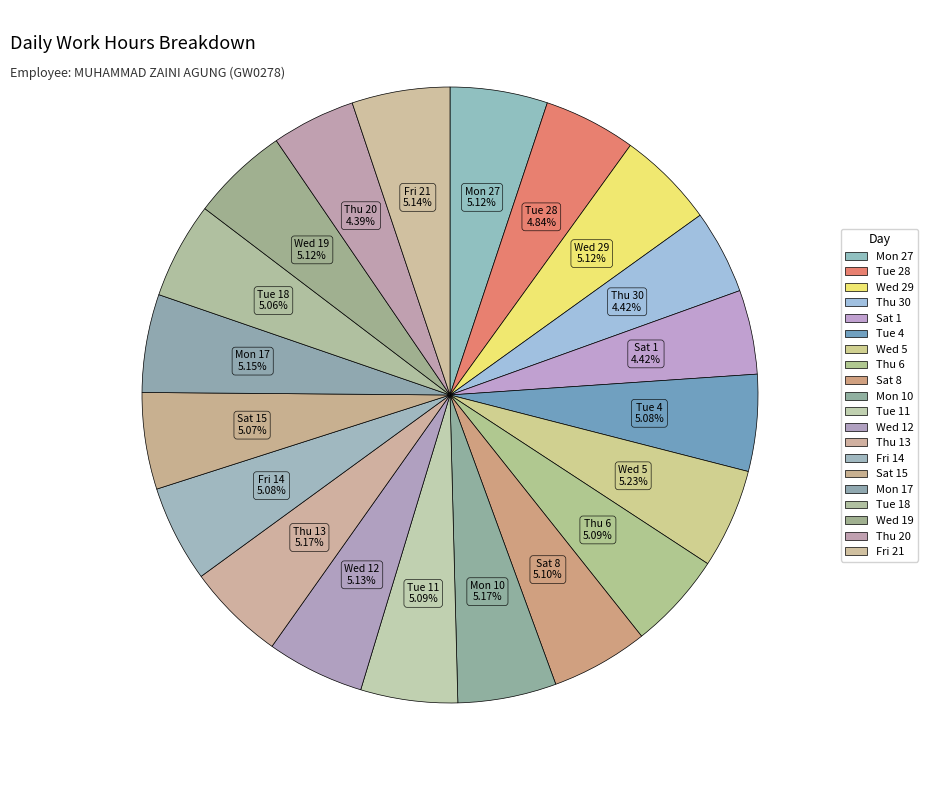

How many segments does this pie chart have?

20